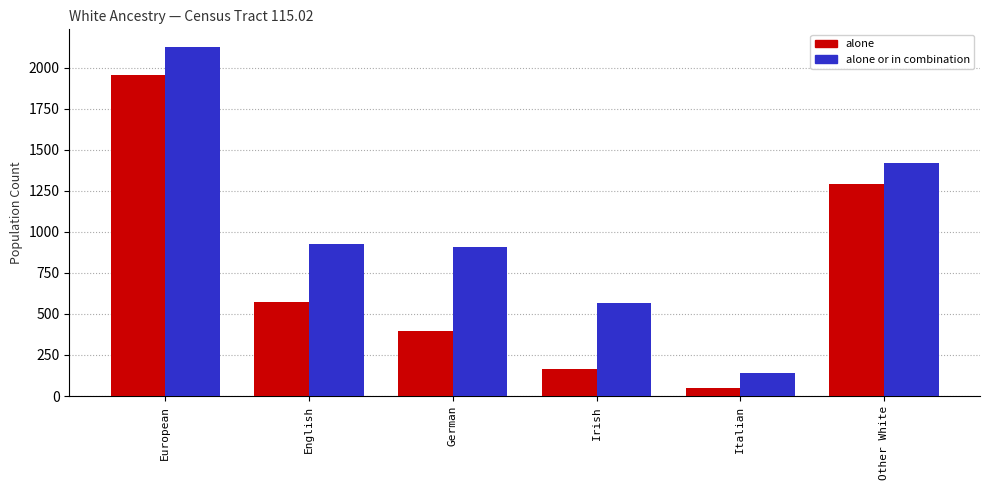

Reading right to left, transcribe all the data shown in this chart.

alone: Other White=1291	Italian=47	Irish=165	German=394	English=575	European=1957
alone or in combination: Other White=1417	Italian=139	Irish=565	German=908	English=923	European=2127